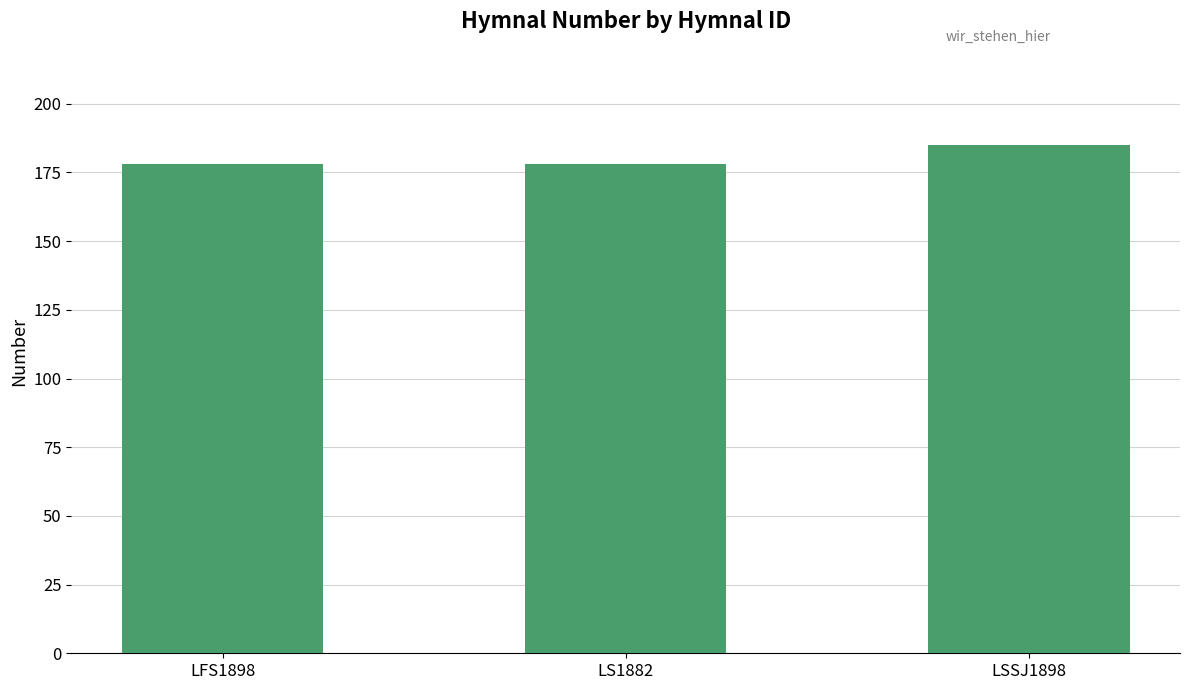

Reading left to right, list all the values displayed in this chart.

LFS1898=178	LS1882=178	LSSJ1898=185